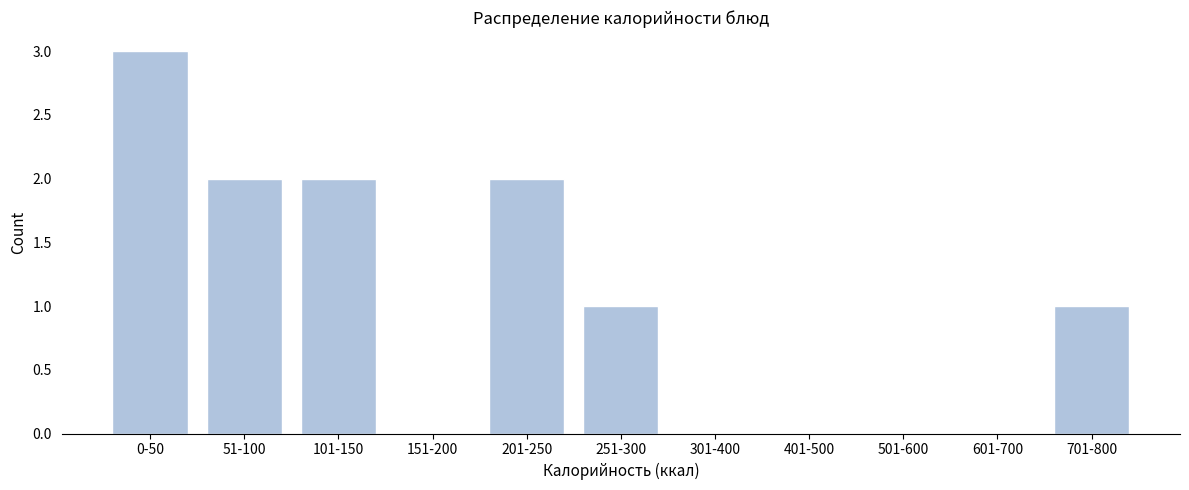

Reading left to right, list all the values displayed in this chart.

0-50=3	51-100=2	101-150=2	151-200=0	201-250=2	251-300=1	301-400=0	401-500=0	501-600=0	601-700=0	701-800=1